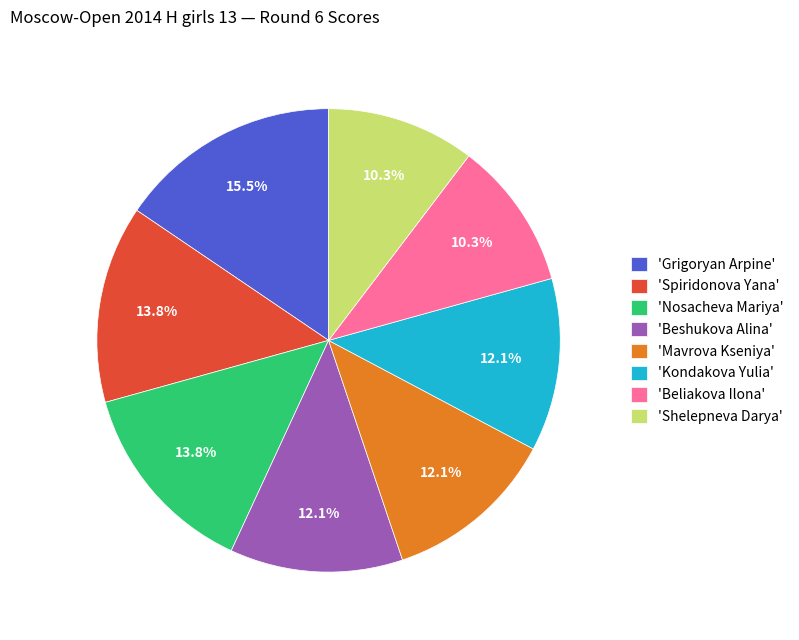

To the nearest percent, what is the difference between the largest and smallest slice percentages?

5%